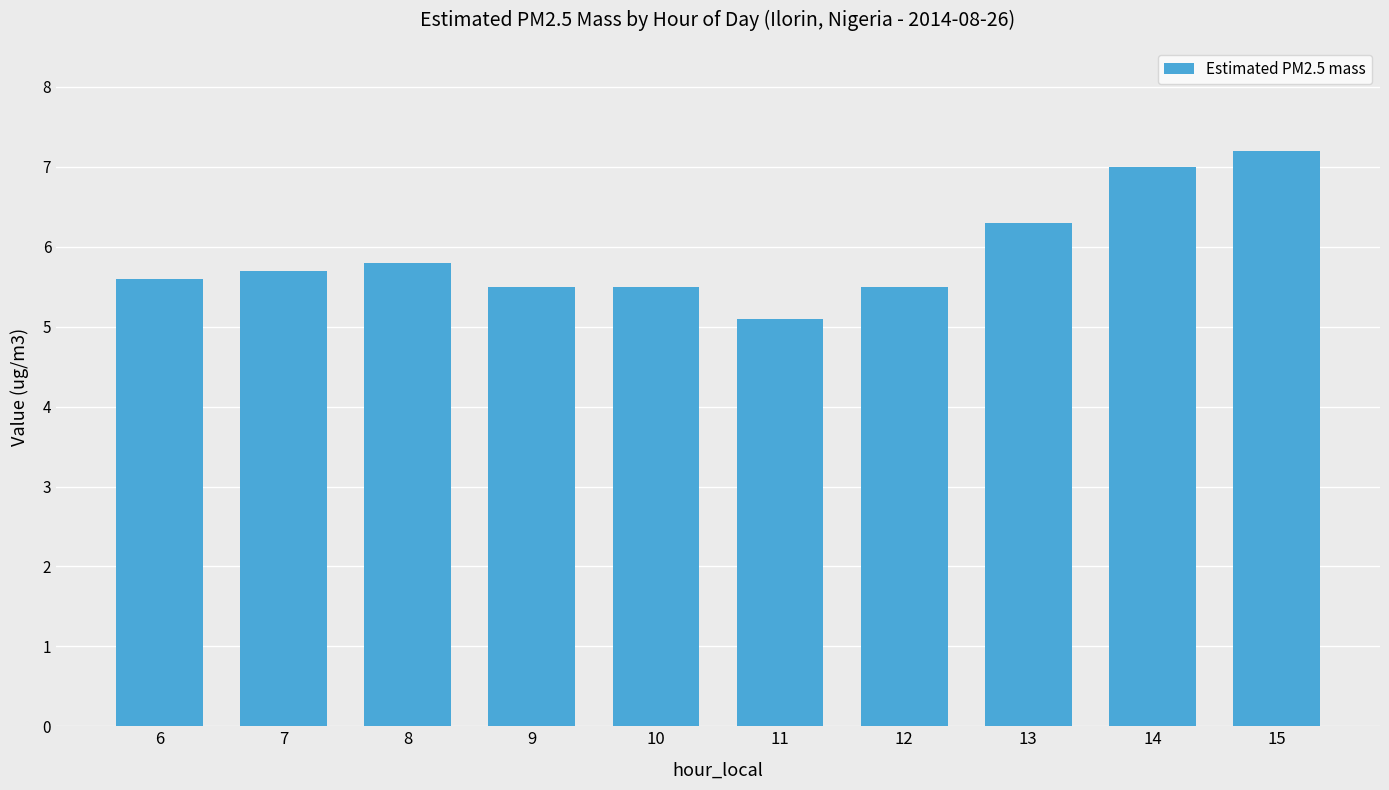

Does the chart contain any negative values?

No